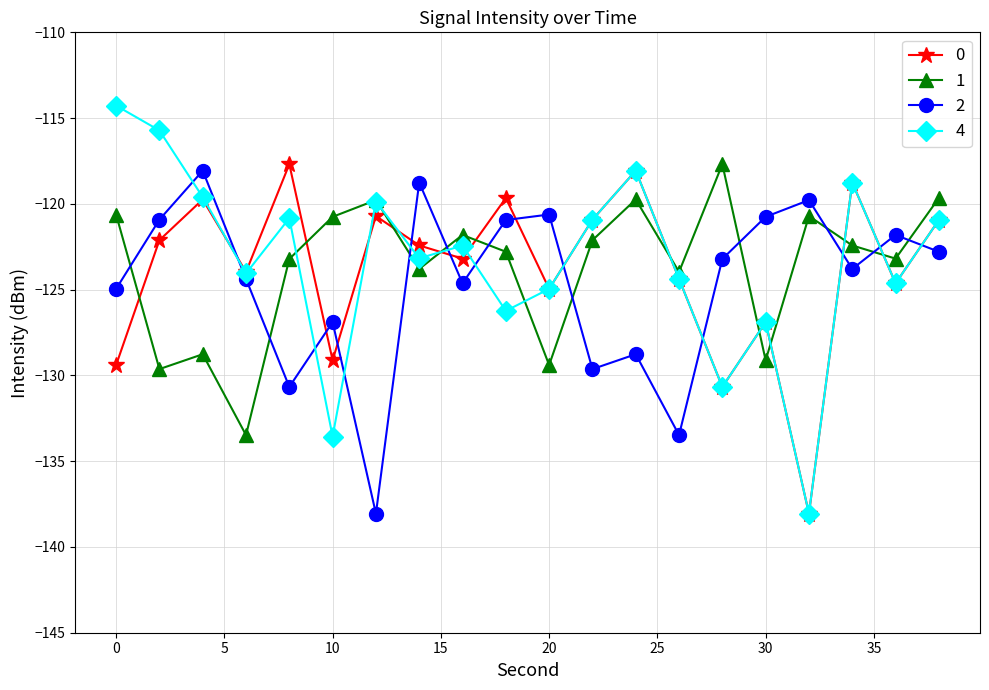

What is the lowest value of the 2 series?

-138.1